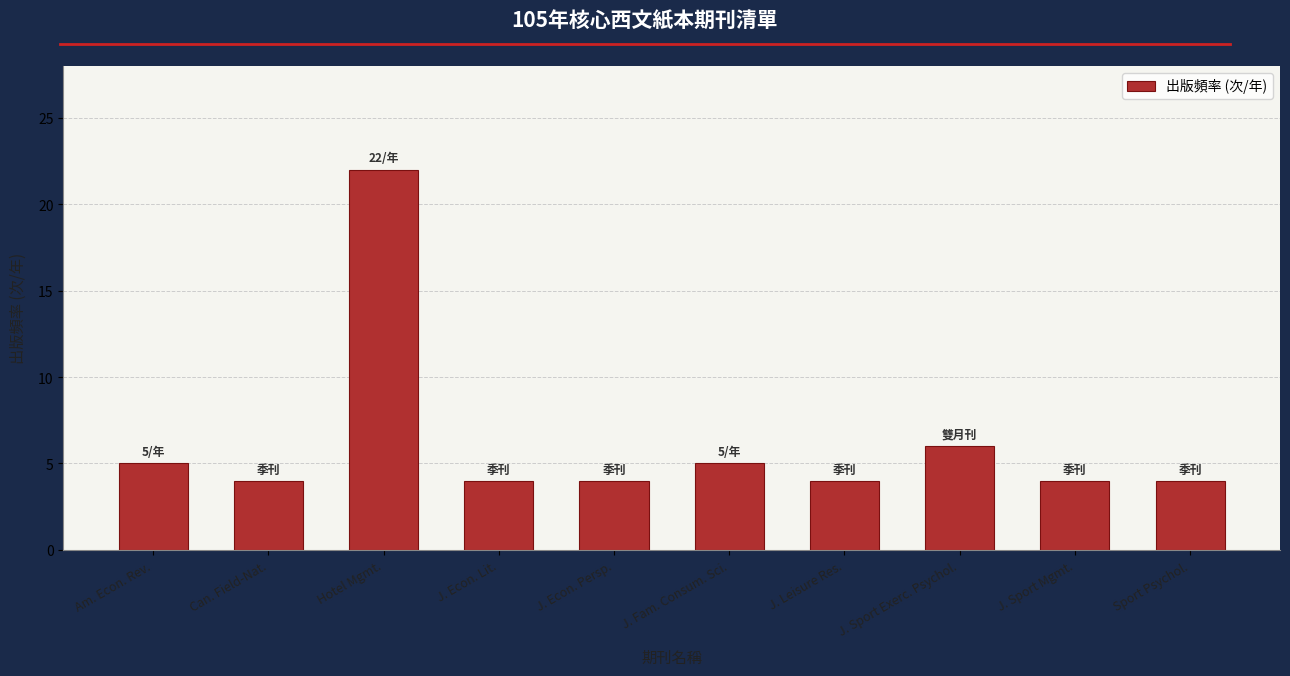

What position from the left is Hotel Mgmt.?

3